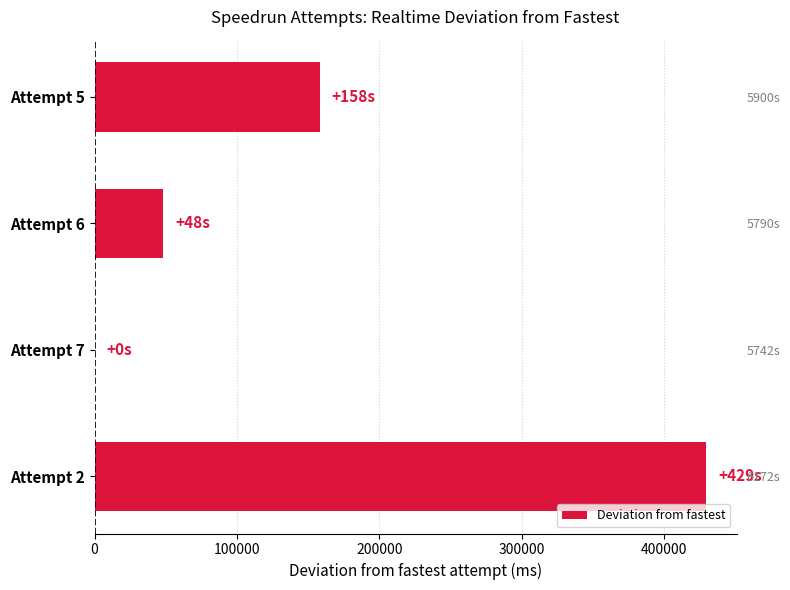

The value at Attempt 2 is 429208. True or false?

True